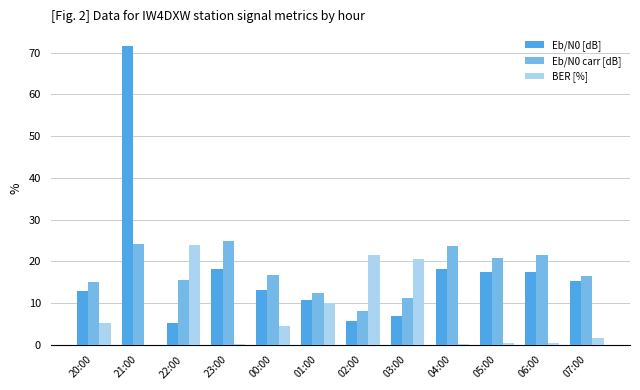

Is it true that BER [%] equals 0.2 at 04:00?

True